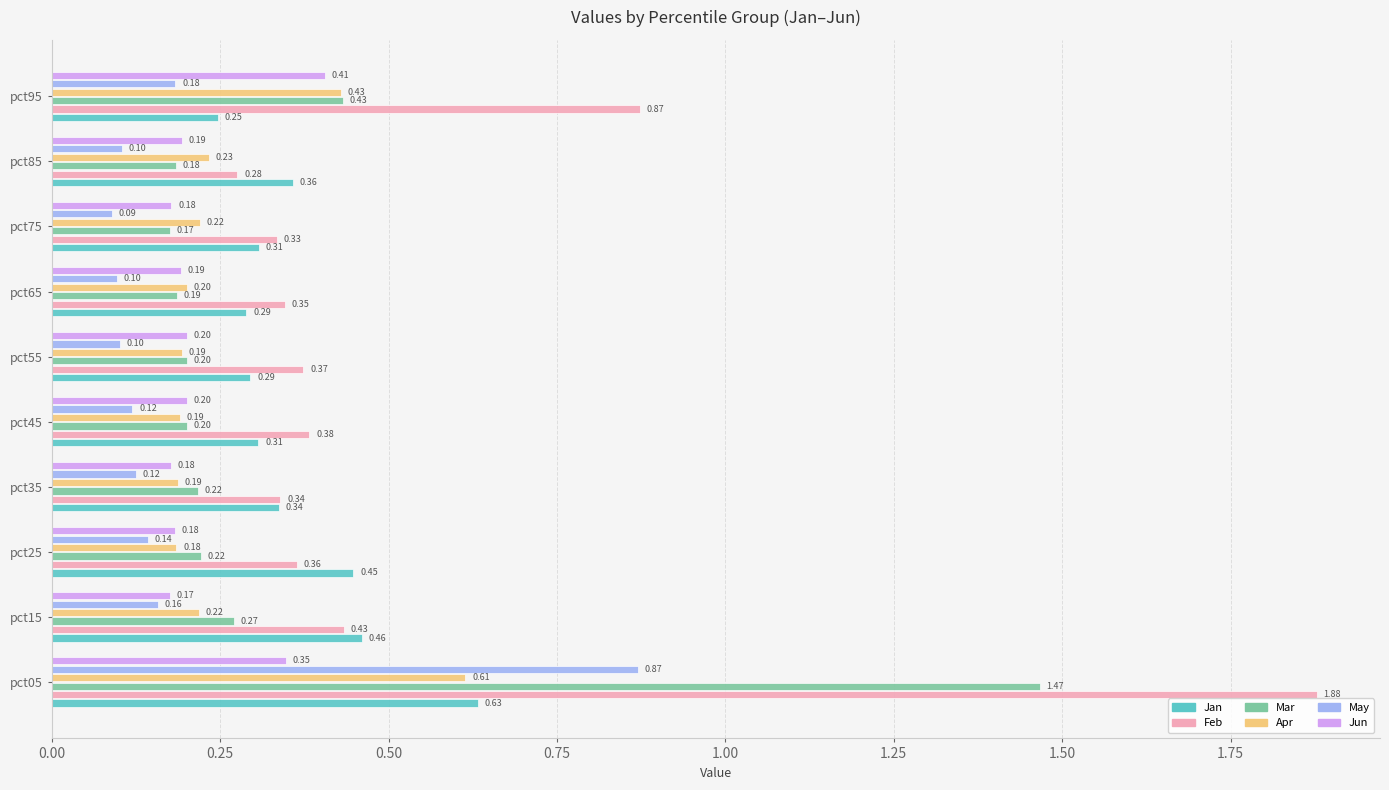

What is the smallest value displayed?

0.1